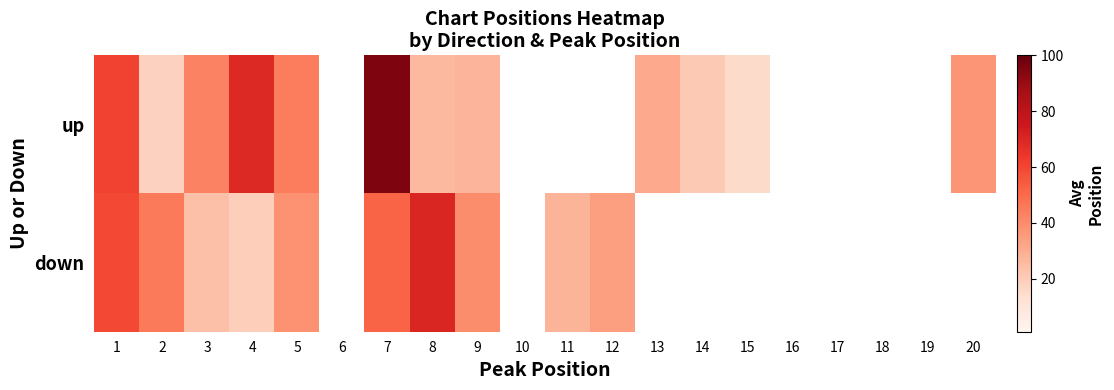

Which category has the lowest value in the down series?

4